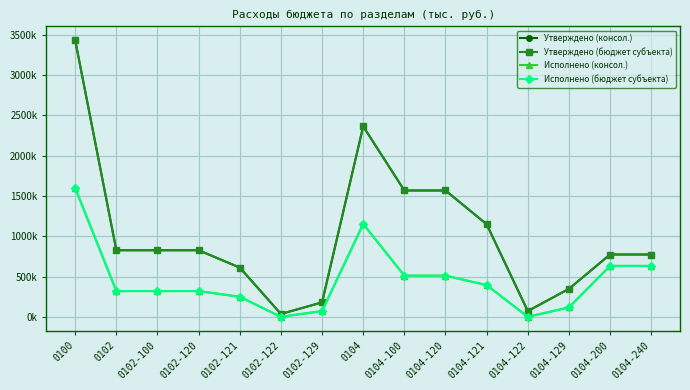

What is the difference between the highest and lowest values at 0104-100?

1056593.0